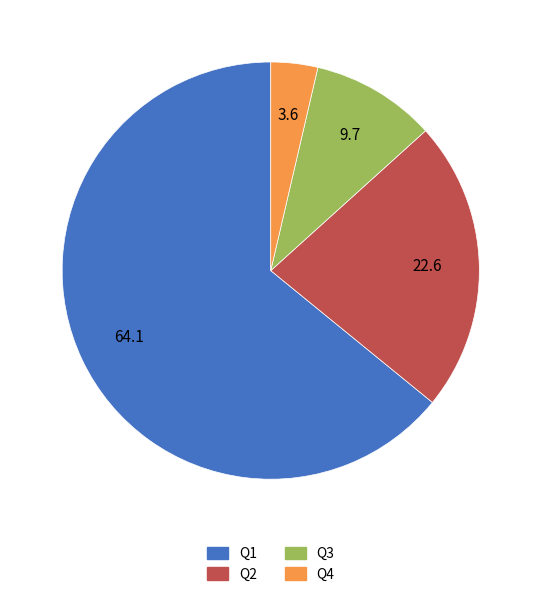

Rank the categories by value from highest to lowest.

Q1, Q2, Q3, Q4